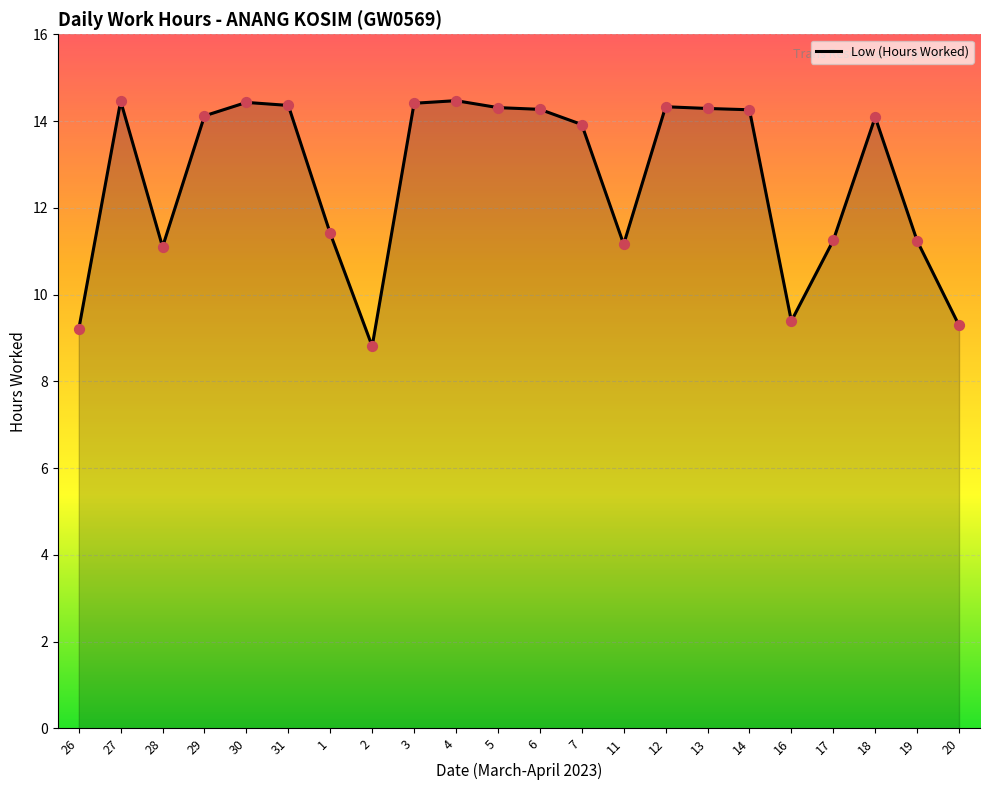

What is the change in value from 31 to 17?

-3.1